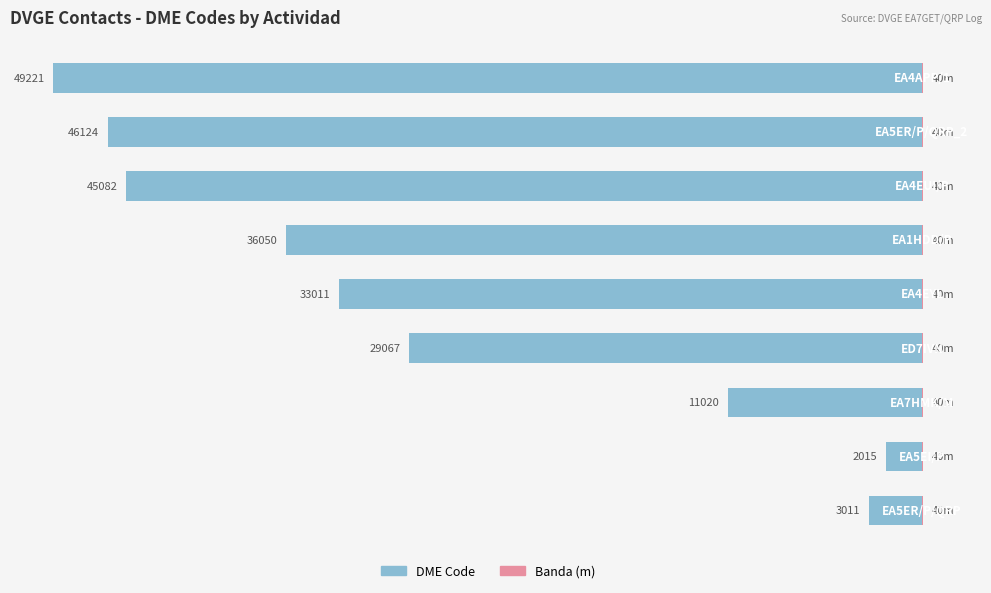

What is the average value of the BANDA series?

0.6